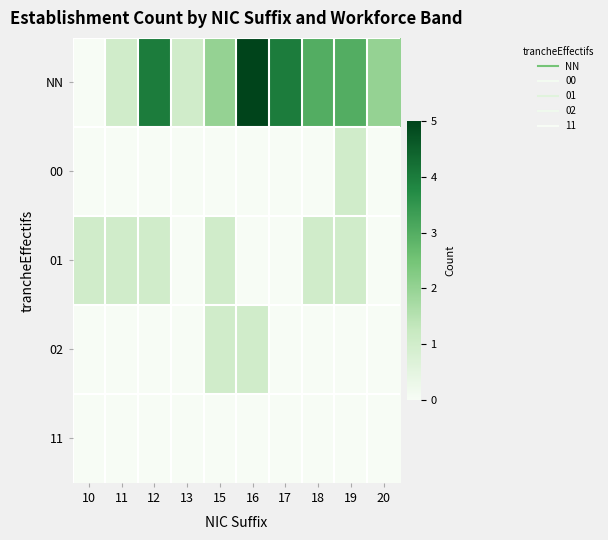

Reading right to left, extract all data points from this chart.

NN: 20=2	19=3	18=3	17=4	16=5	15=2	13=1	12=4	11=1	10=0
00: 20=0	19=1	18=0	17=0	16=0	15=0	13=0	12=0	11=0	10=0
01: 20=0	19=1	18=1	17=0	16=0	15=1	13=0	12=1	11=1	10=1
02: 20=0	19=0	18=0	17=0	16=1	15=1	13=0	12=0	11=0	10=0
11: 20=0	19=0	18=0	17=0	16=0	15=0	13=0	12=0	11=0	10=0